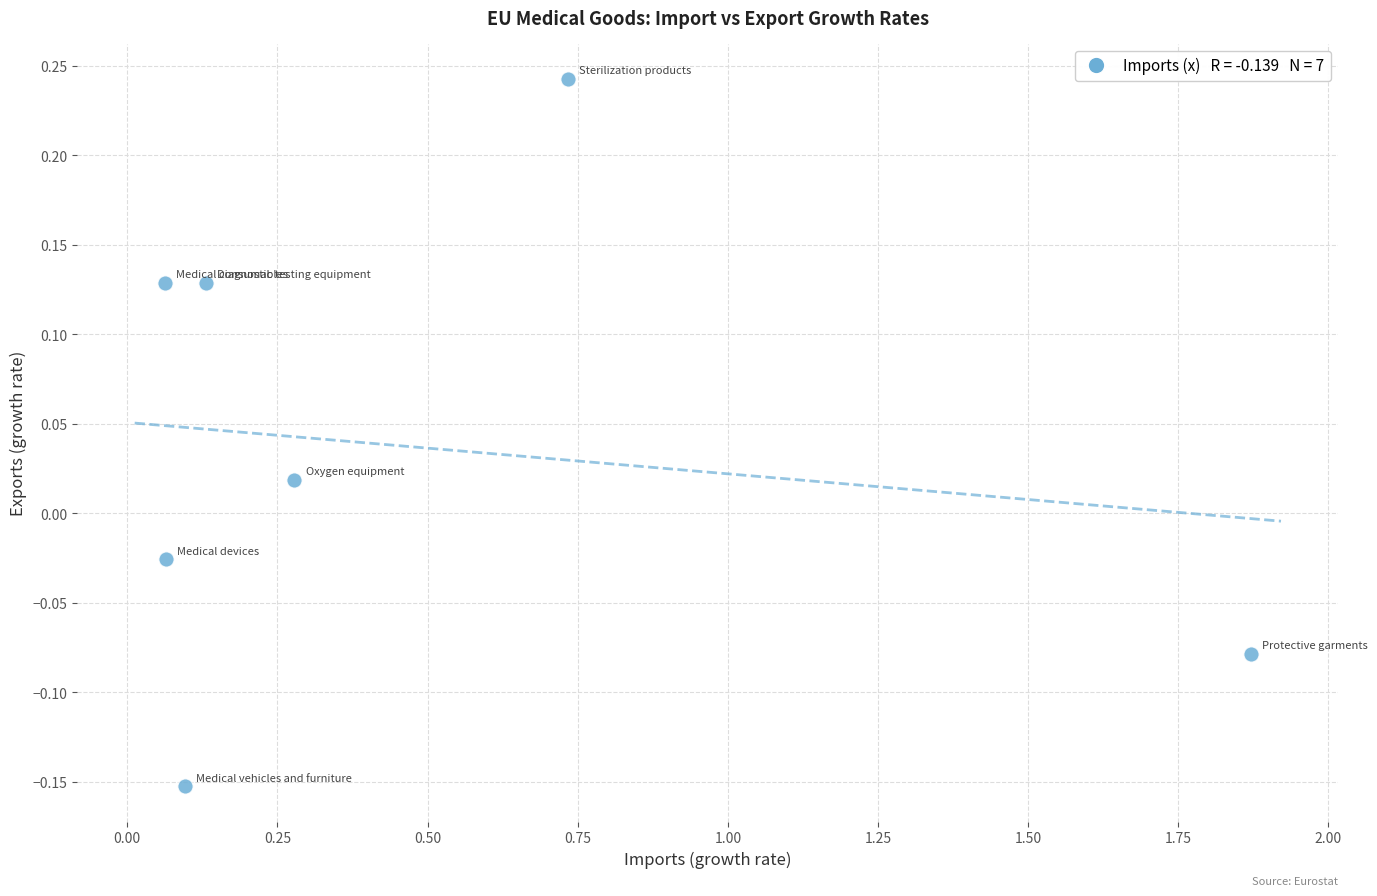

What is the range of X values (max minus min)?

1.8